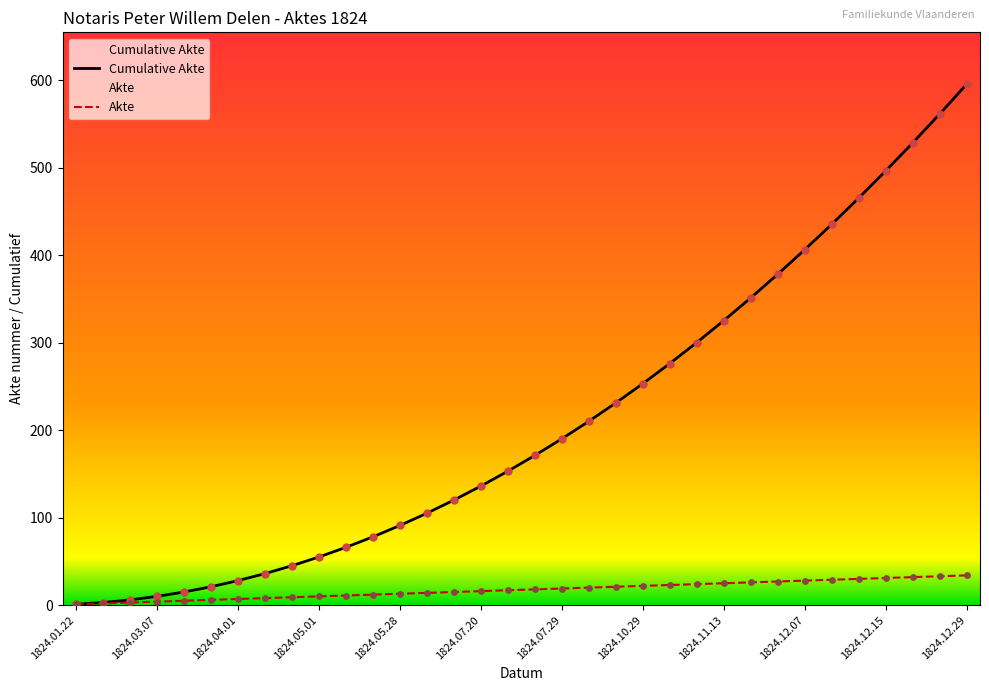

At how many categories does at least one series exceed 220?

14